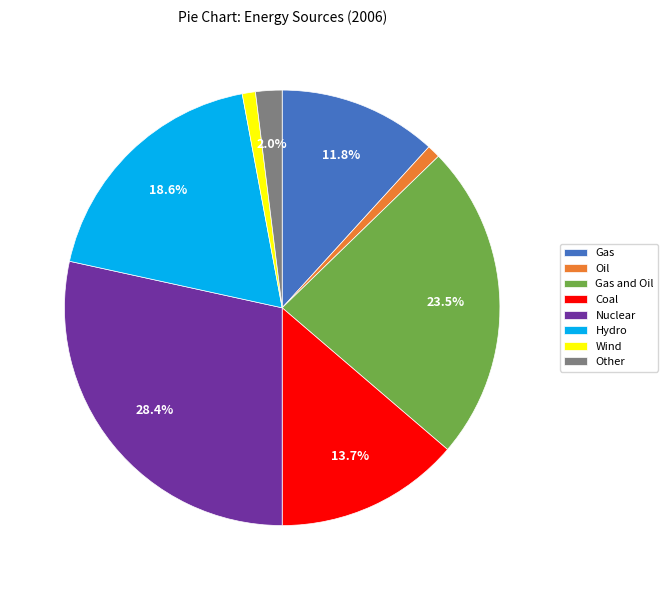

Does Gas account for over 50% of the chart?

No